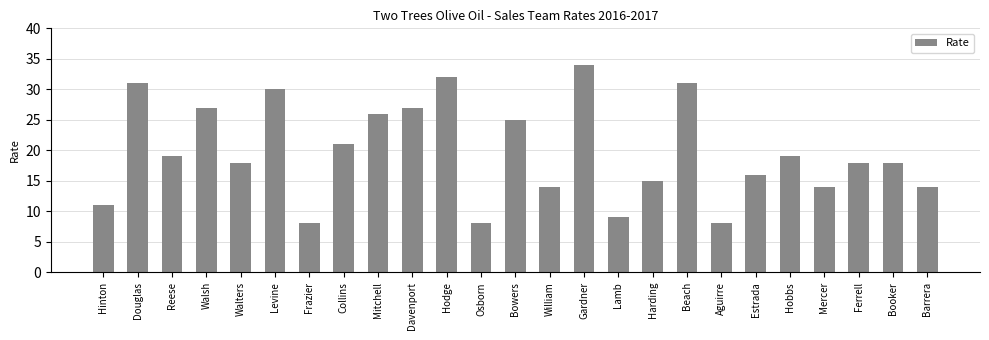

Is it true that the value at William is 22?

False